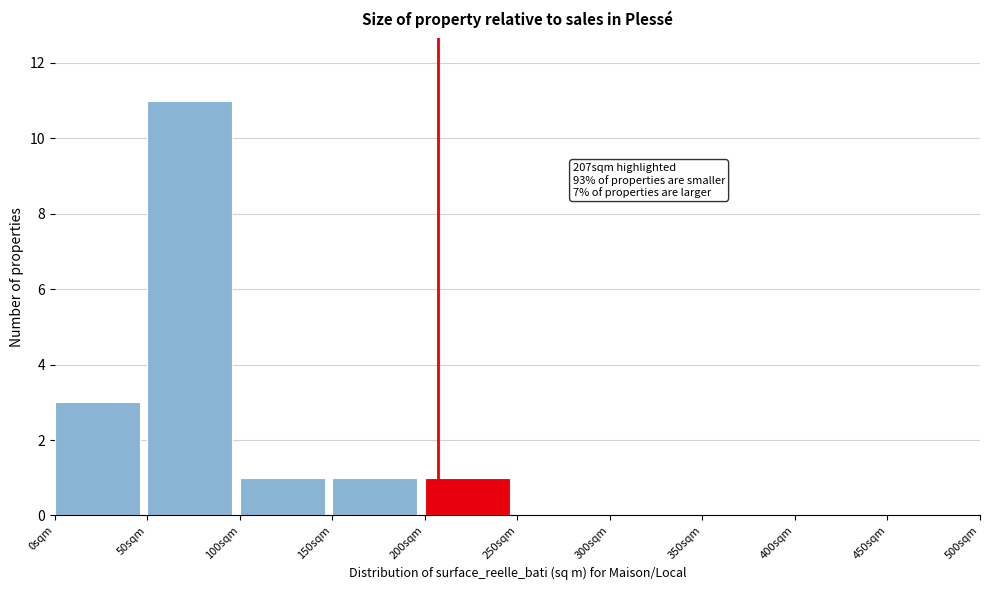

Over which range of the x-axis is the bar tallest?

50 to 100